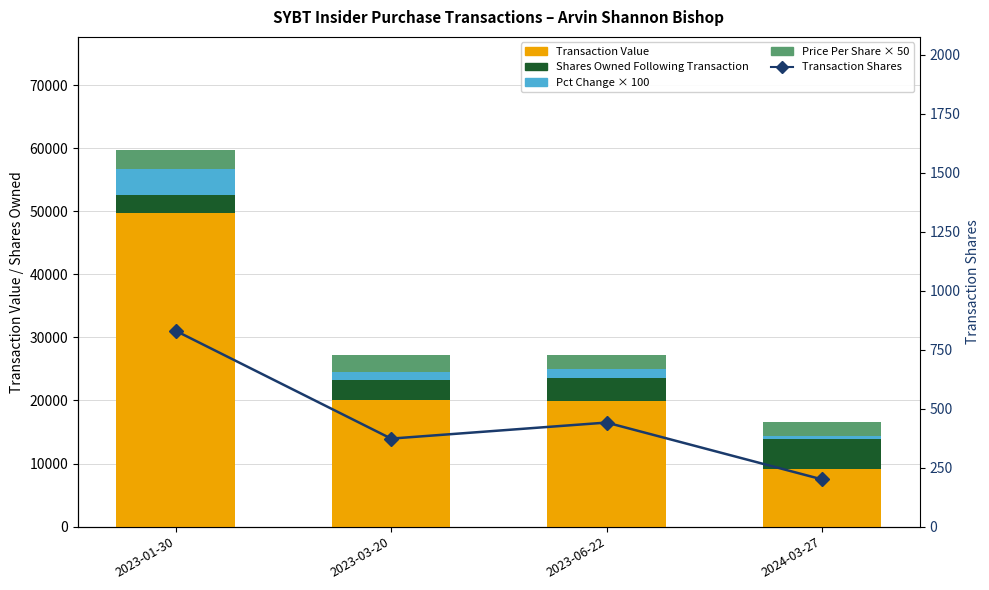

True or false: Shares Owned Following Transaction has a value of 4771.0 at 2024-03-27.

True